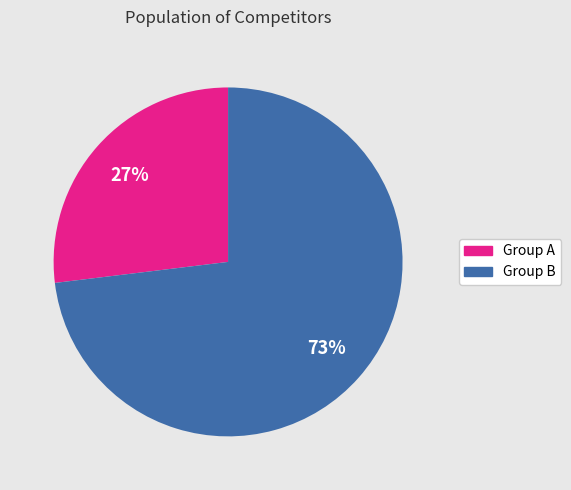

Between Group A and Group B, which is larger?

Group B